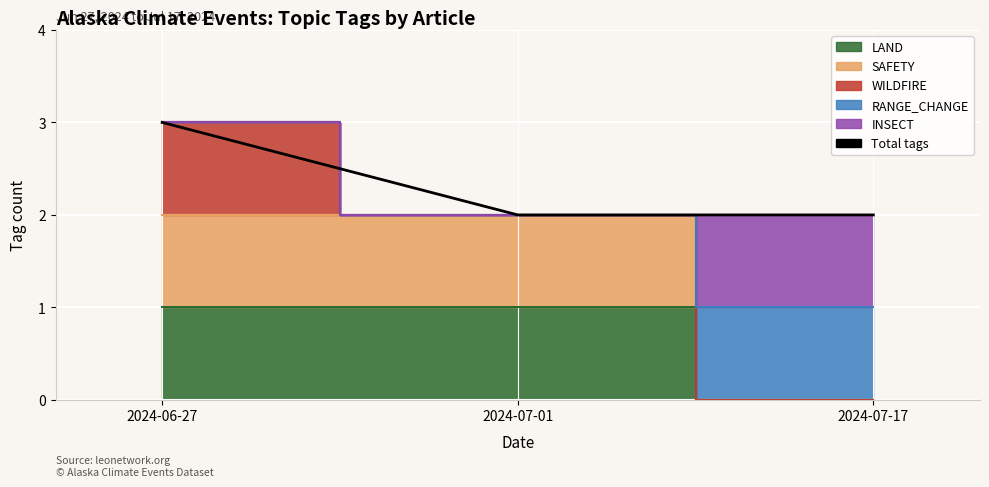

Read the value at 2024-07-01.

2